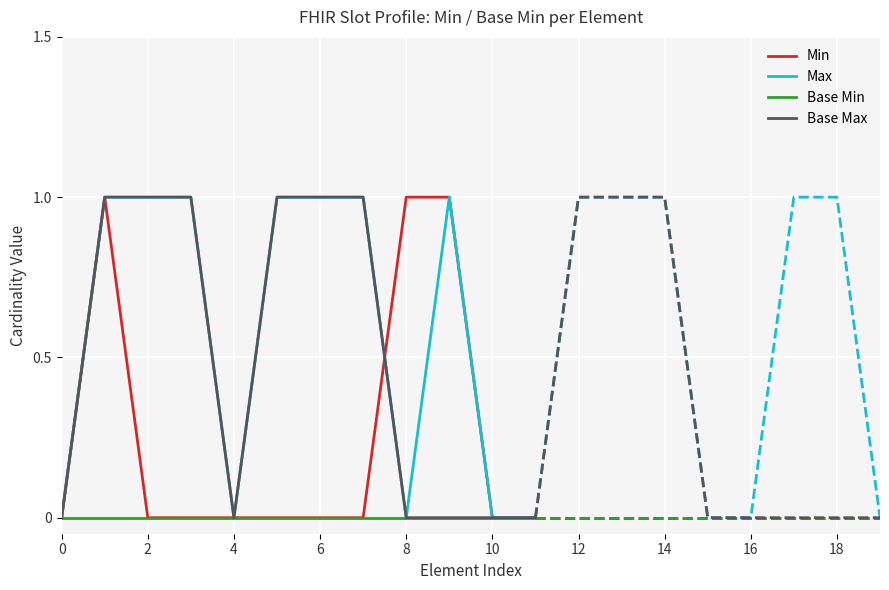

True or false: Min has more than 1 interior local peaks.

False